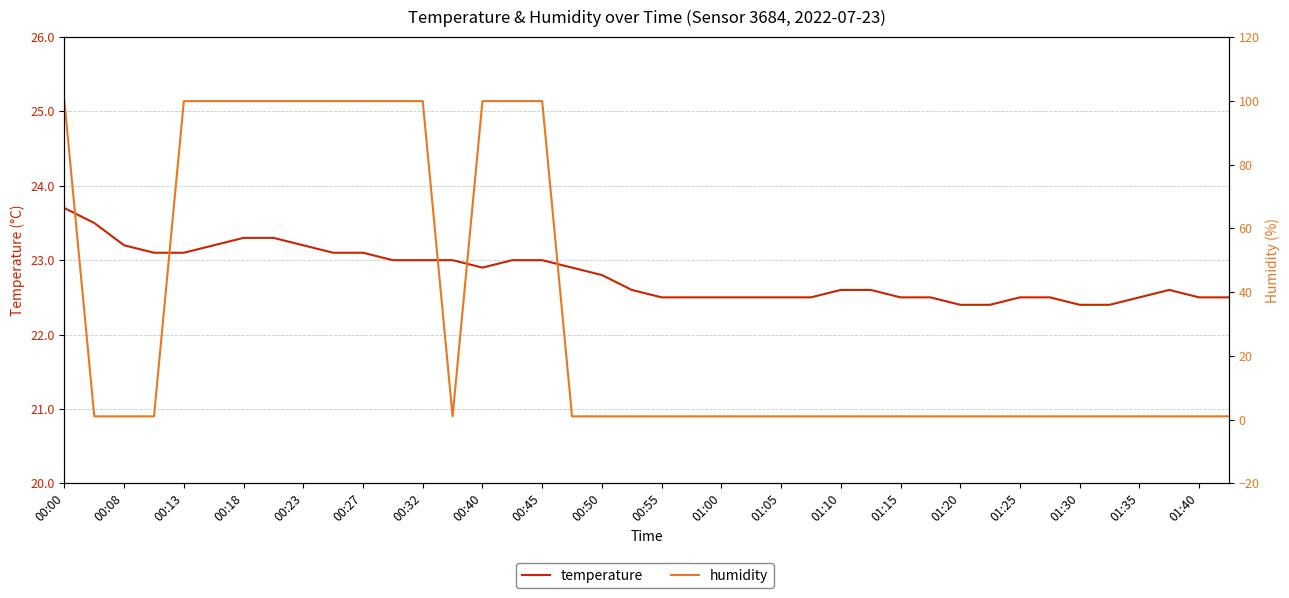

What is the value of the humidity point at the 33rd from the left?

1.0